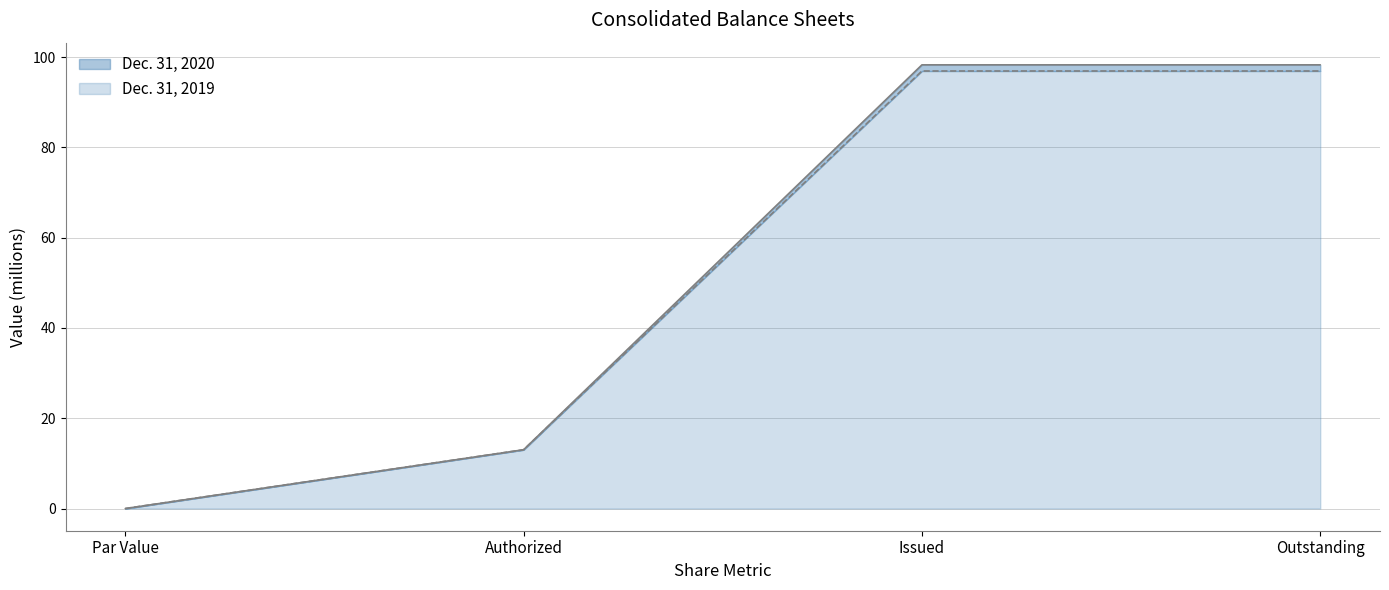

At Authorized, list the series in order from smallest to largest.

Dec. 31, 2020, Dec. 31, 2019